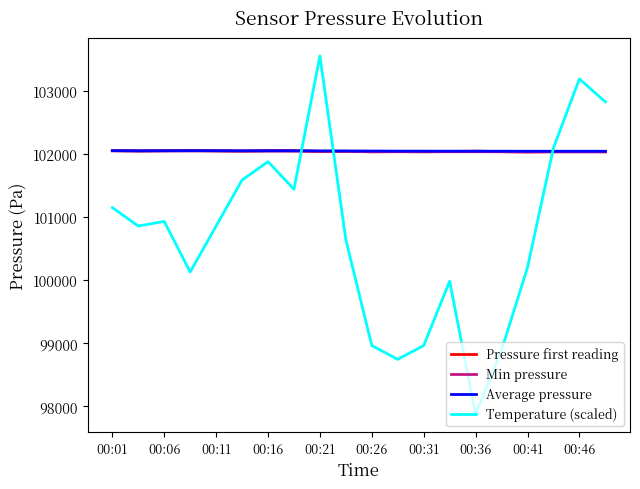

What is the minimum value shown in the chart?

97870.0